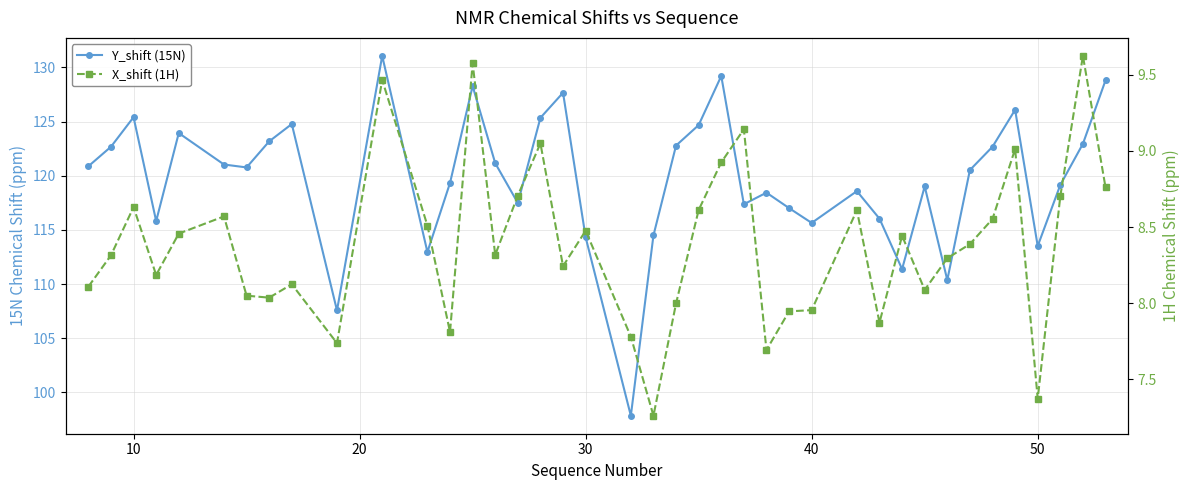

Rank the series by their average value, from highest to lowest.

Y_shift (15N), X_shift (1H)